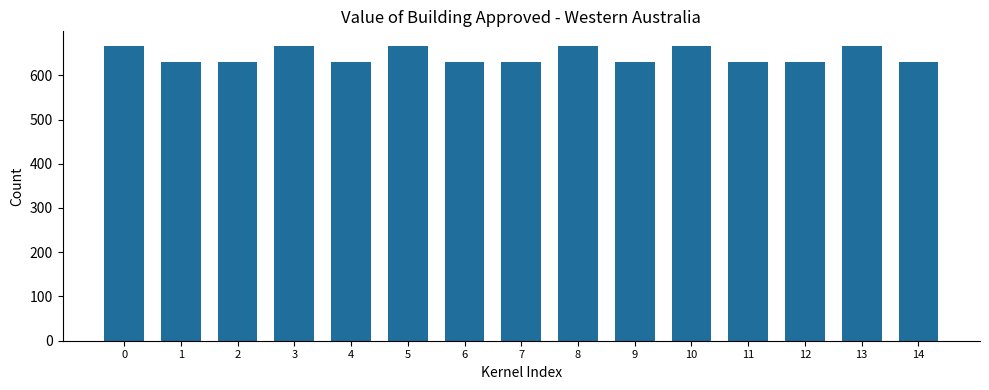

Between 7 and 10, which is larger?

10